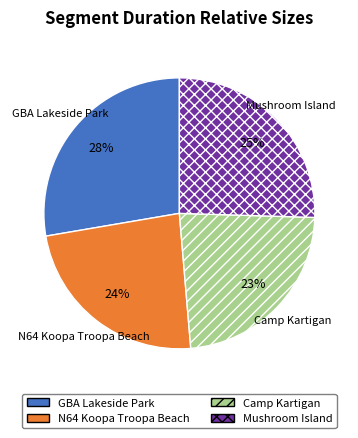

Count the number of slices in the pie.

4